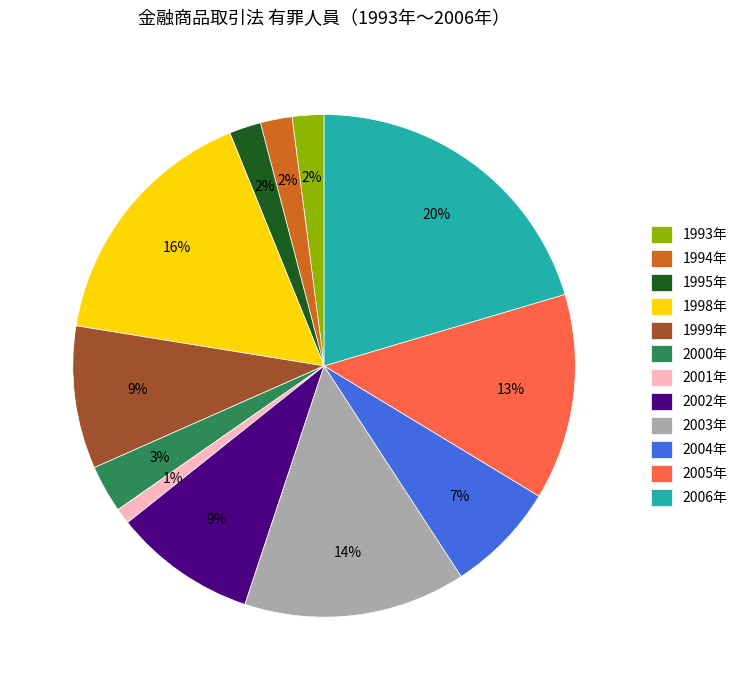

To the nearest percent, what is the difference between the largest and smallest slice percentages?

19%